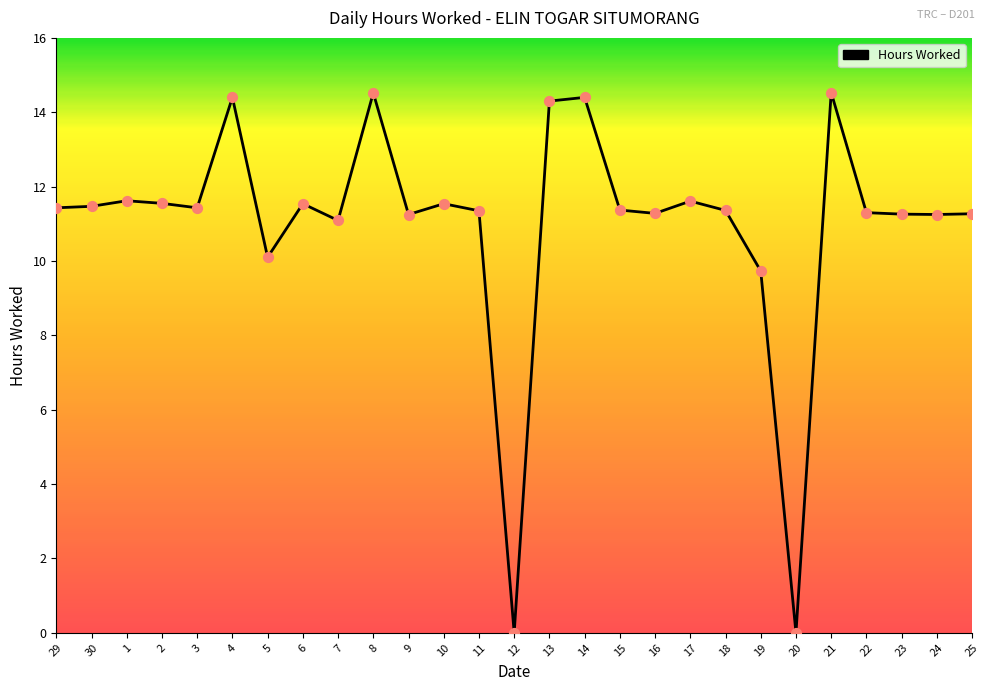

What is the change in value from 4 to 7?

-3.3